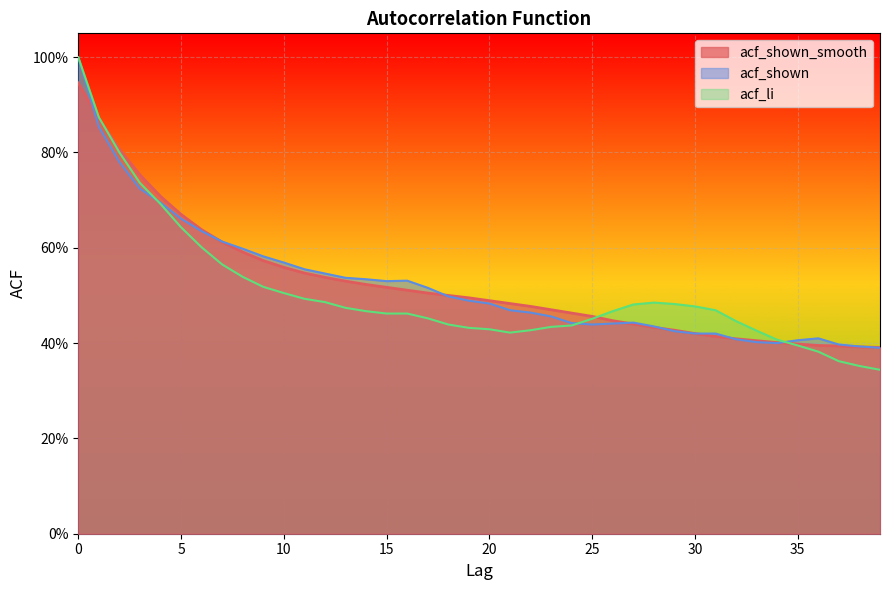

True or false: acf_li has more than 1 interior local peaks.

False